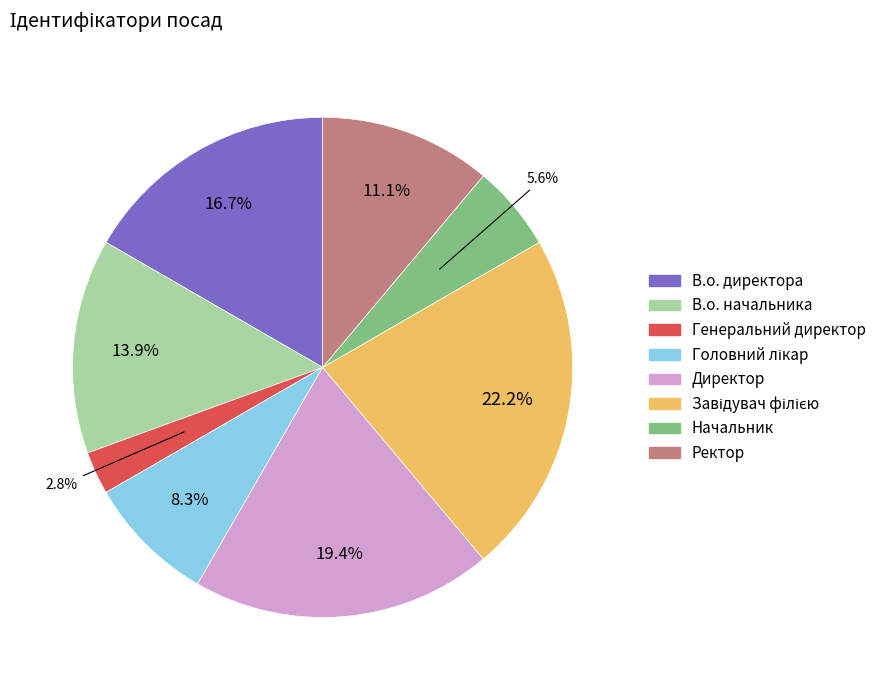

What is the total percentage of Ректор and Генеральний директор?

13.9%